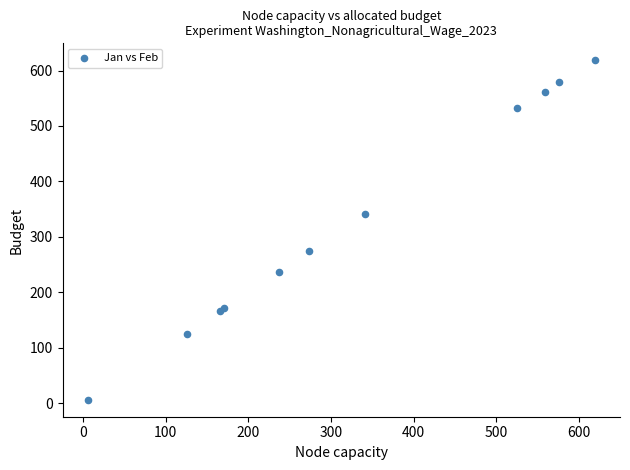

What Y value in the scatter plot is closest to 312?

341.9